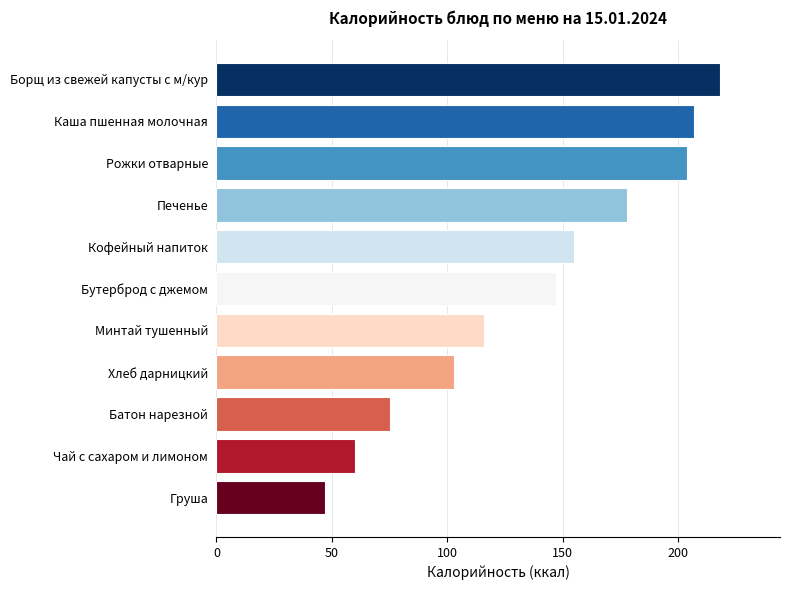

Which category has the lowest value across all series?

Груша